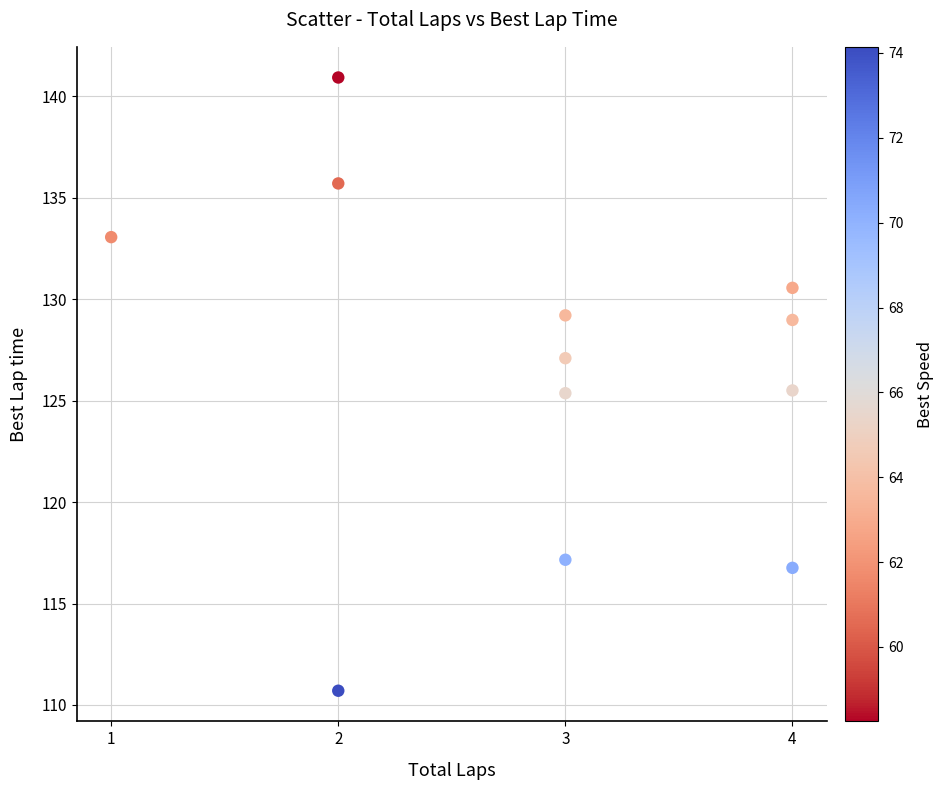

What is the range of Y values (max minus min)?

30.2